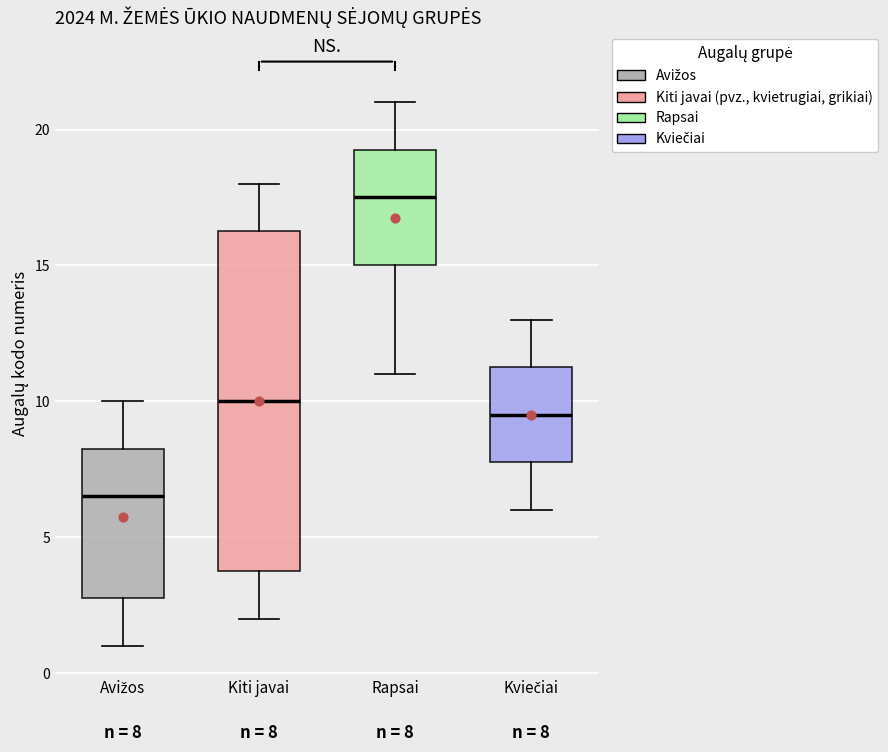

Which box has the highest median line?

Rapsai